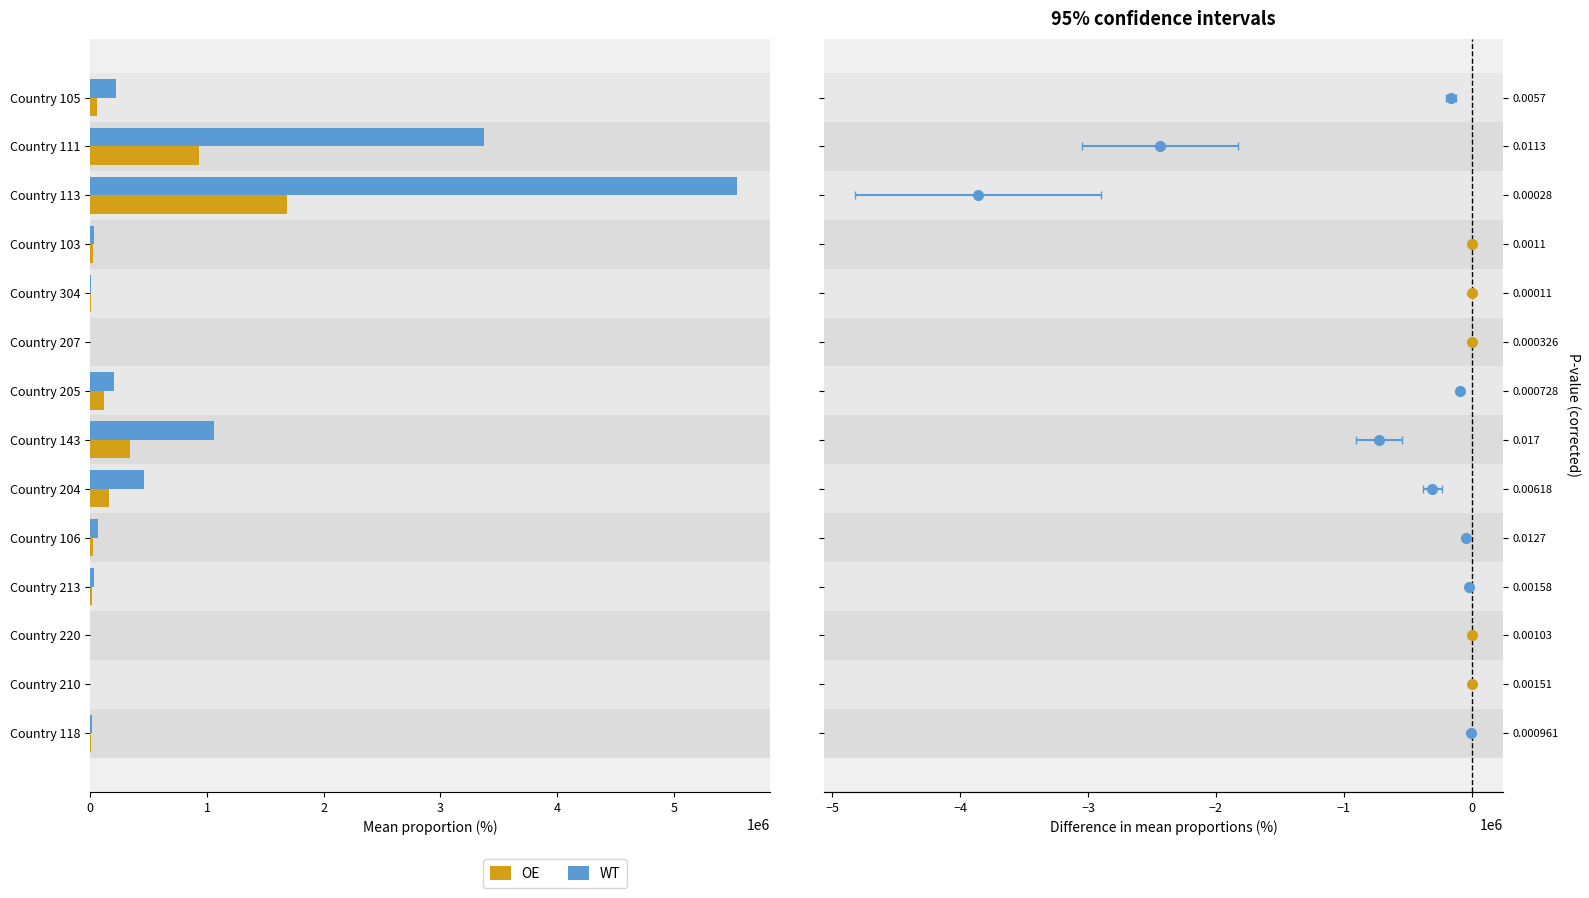

Count the number of data series in this chart.

2